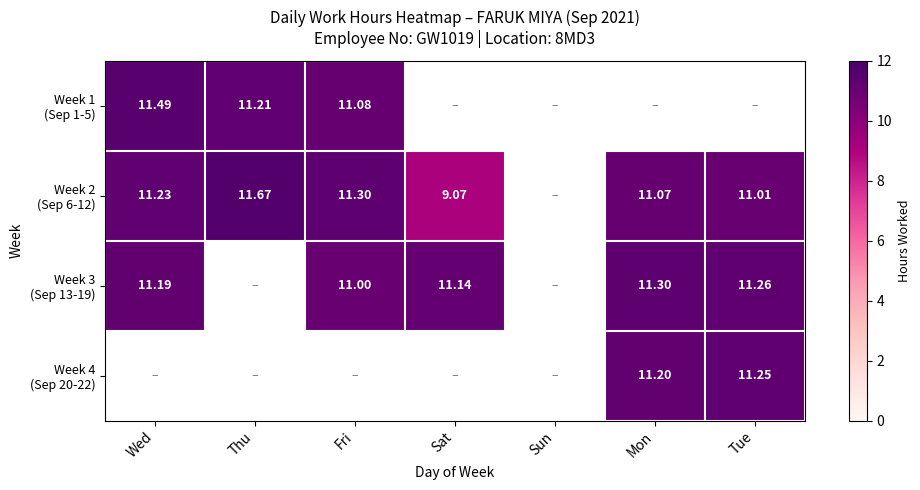

At which category does the chart reach its peak across all series?

Thu